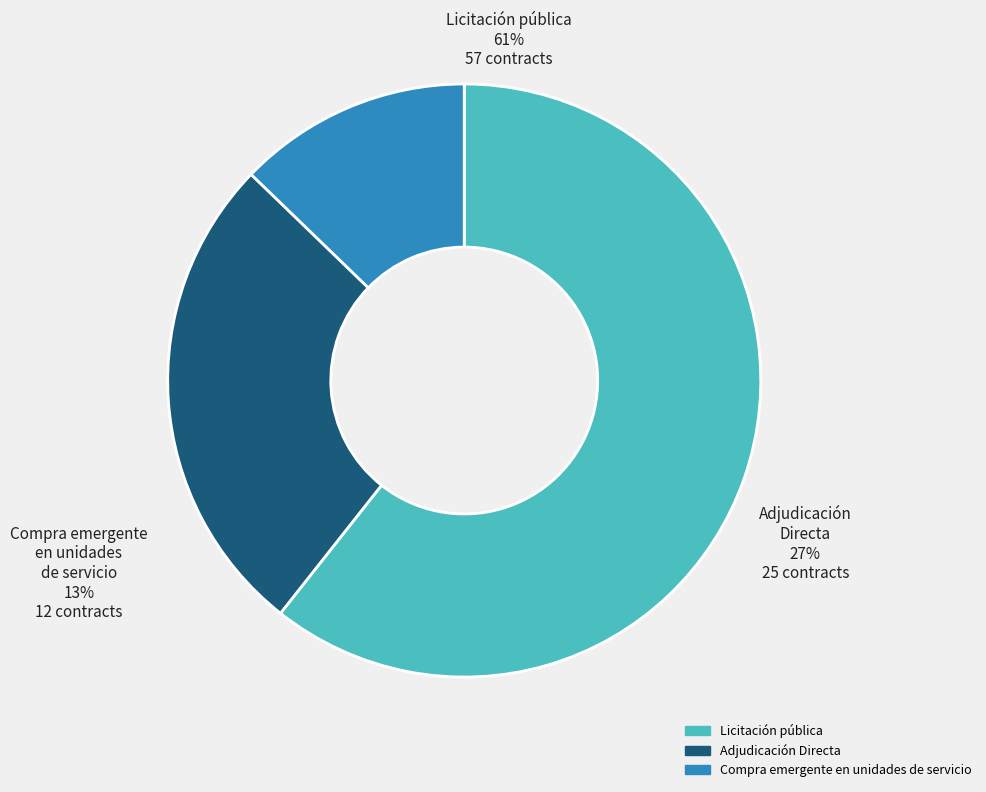

Is it true that Adjudicación Directa is 27% of the pie?

True